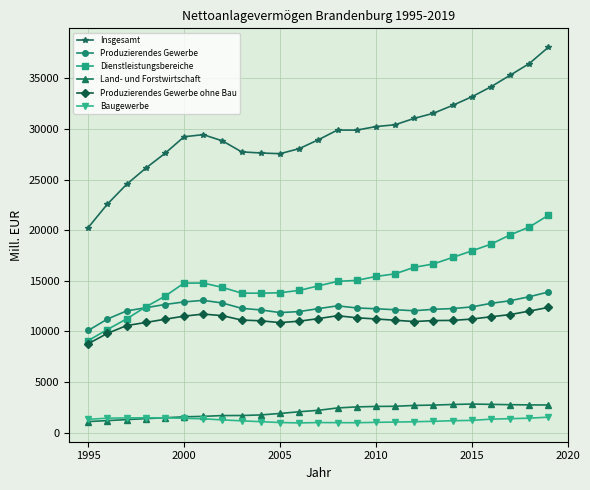

What is the smallest value displayed?

950.4